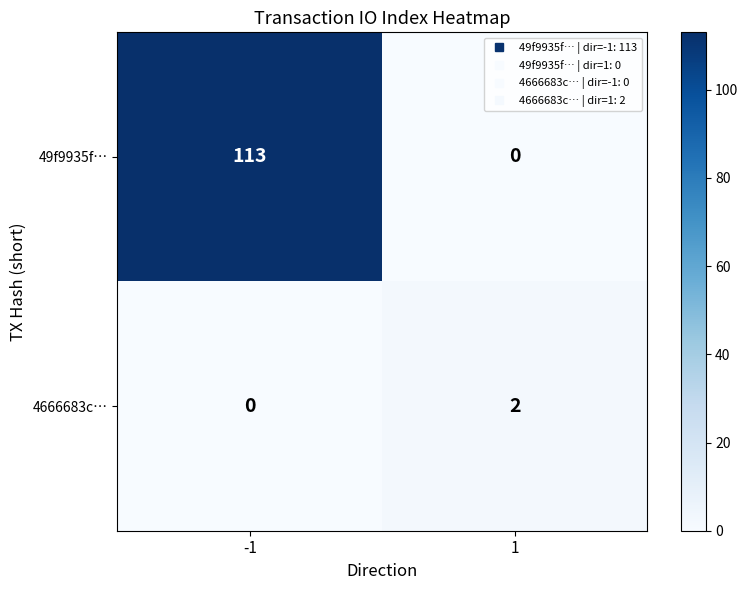

Rank the series at -1 from lowest to highest value.

4666683c…, 49f9935f…